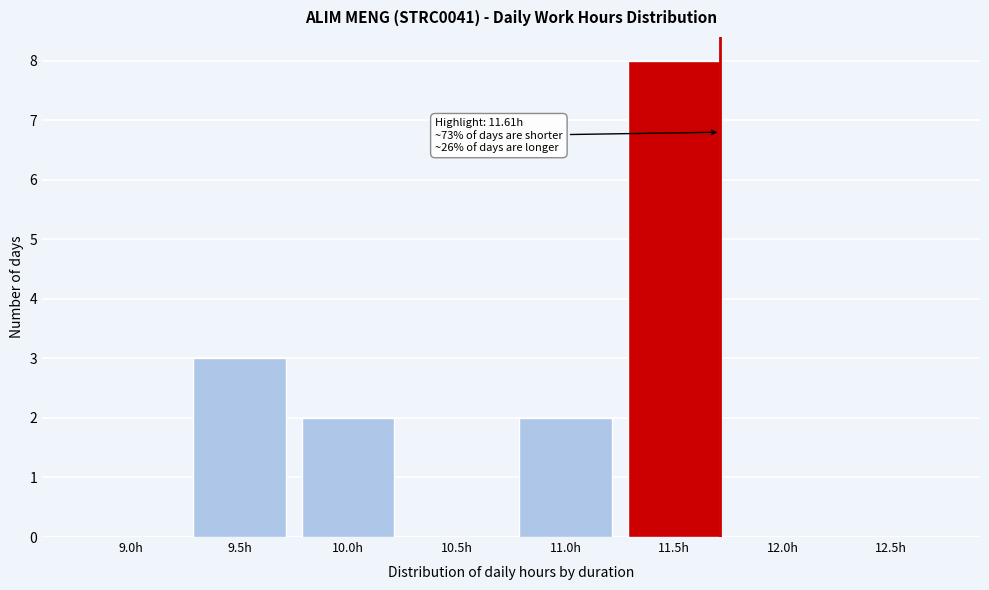

Reading left to right, what are all the values shown in this chart?

9.0h=0	9.5h=3	10.0h=2	10.5h=0	11.0h=2	11.5h=8	12.0h=0	12.5h=0